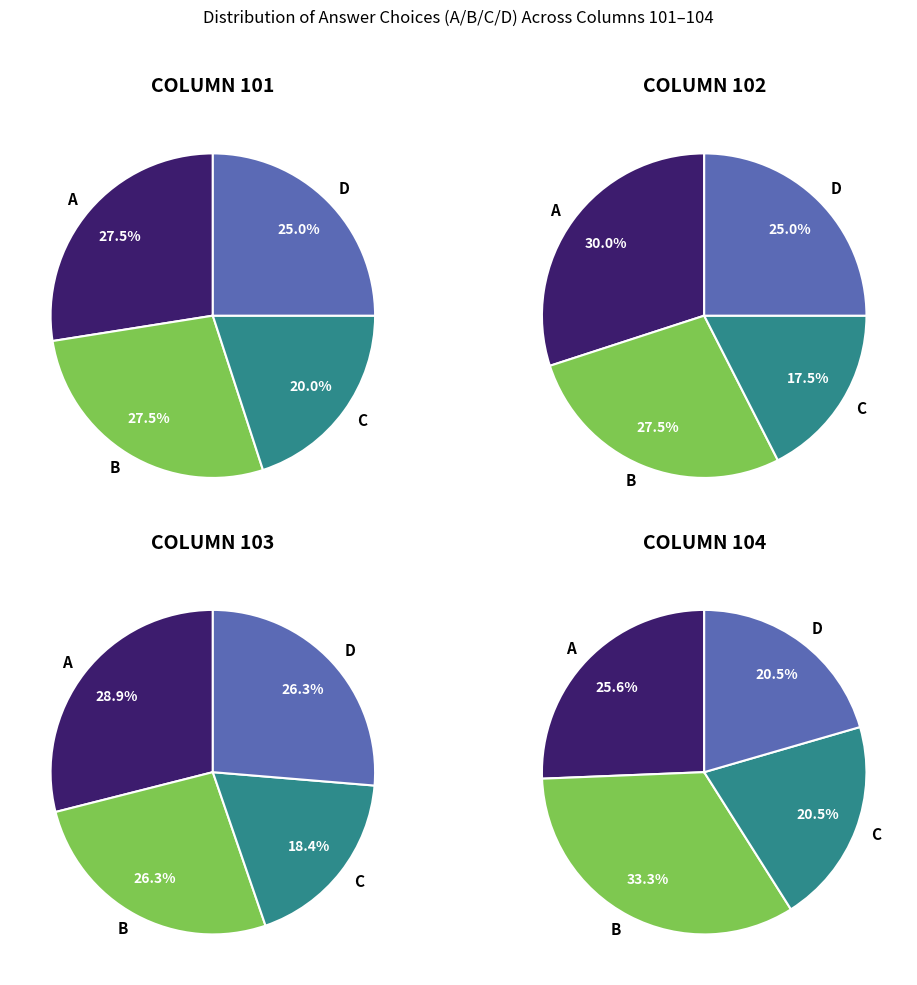

How many slices are in this pie chart?

4